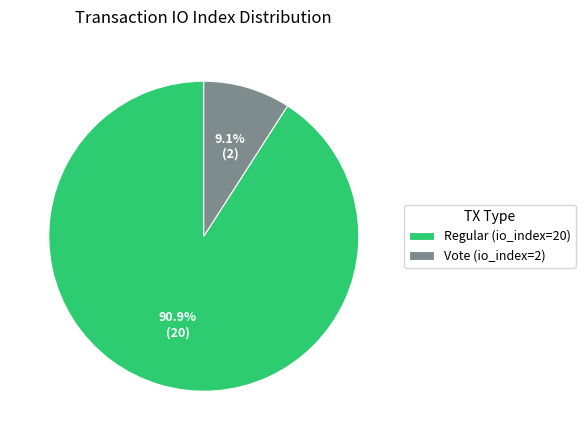

Count the number of slices in the pie.

2